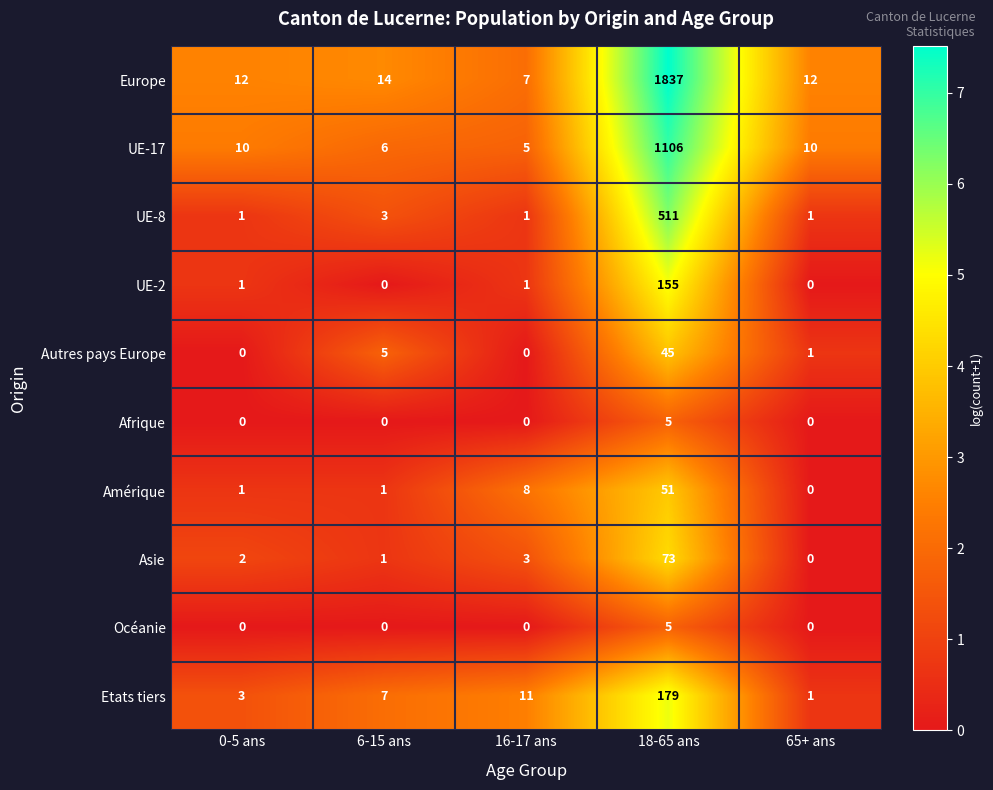

Is the value of Amérique at 6-15 ans greater than the value of Europe at 6-15 ans?

No